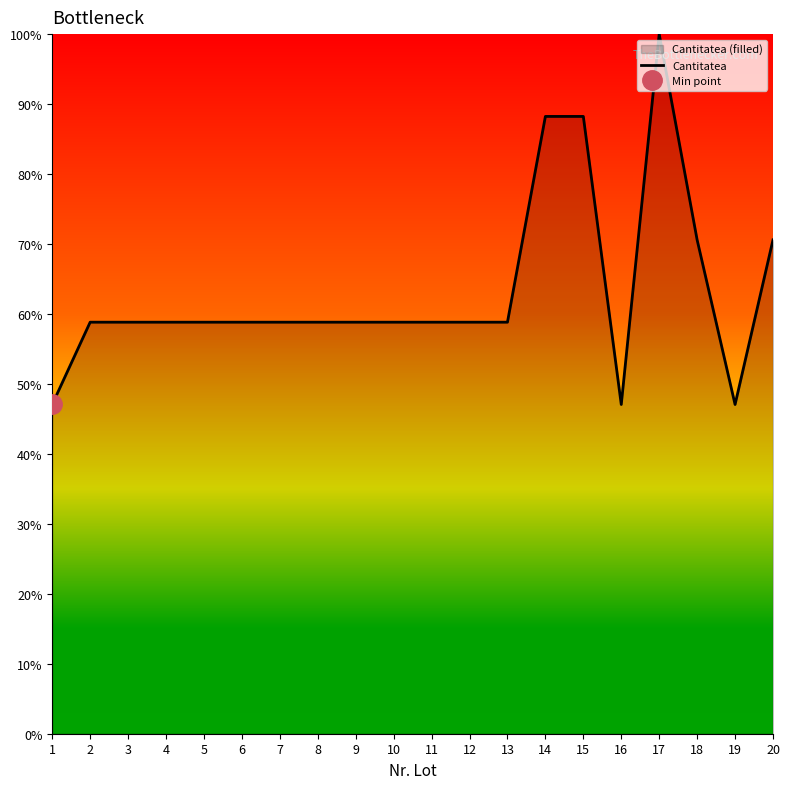

The value at 19 is 47.1. True or false?

True